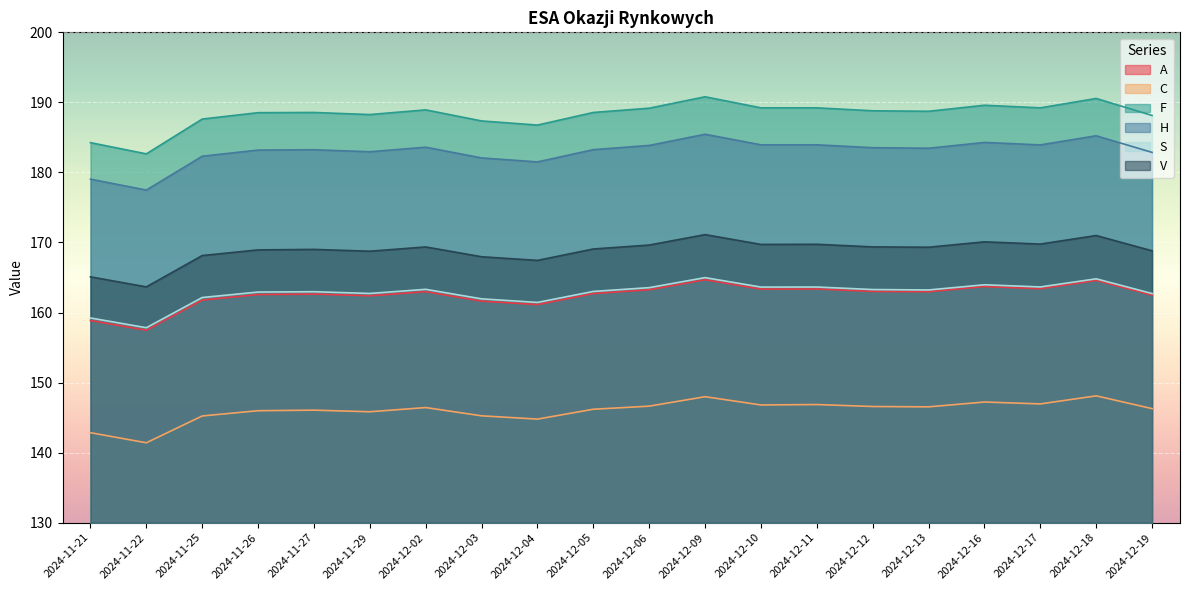

True or false: C has a value of 235.6 at 2024-12-05.

False